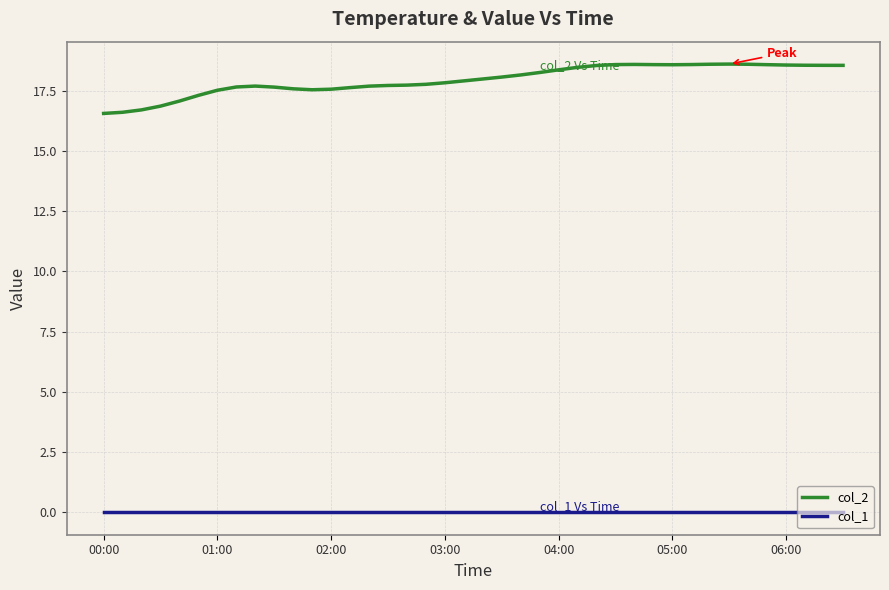

Which series has the largest total across all categories?

col_2